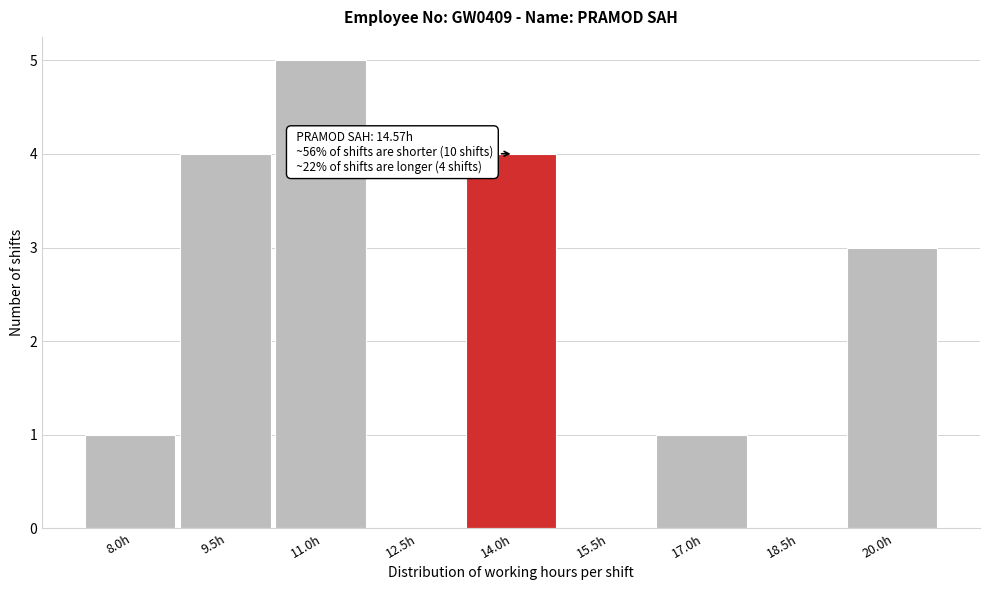

Reading left to right, list all the values displayed in this chart.

8.0h=1	9.5h=4	11.0h=5	12.5h=0	14.0h=4	15.5h=0	17.0h=1	18.5h=0	20.0h=3